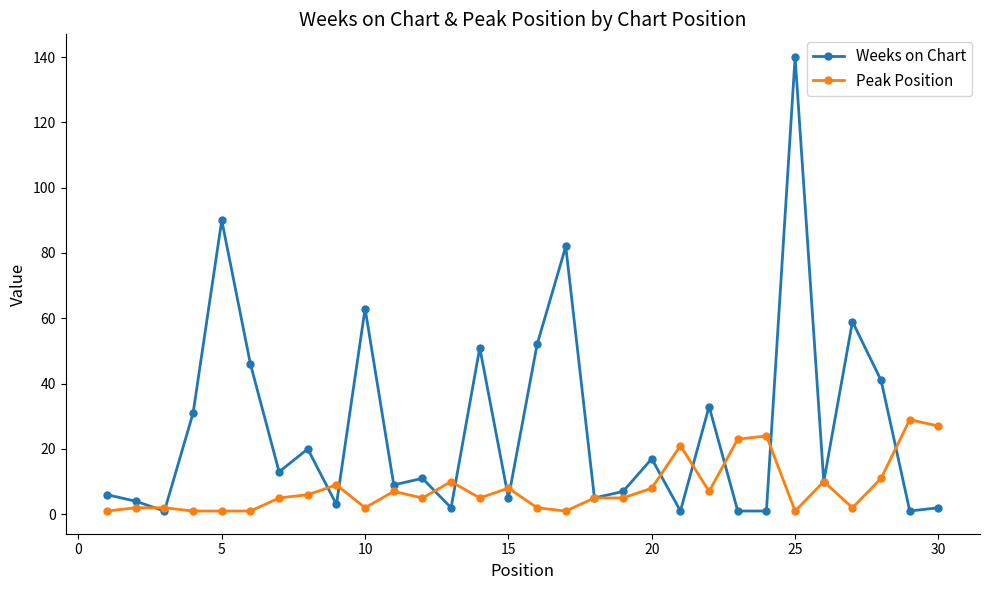

Which series ends up on top after the final intersection of Weeks on Chart and Peak Position?

Peak Position